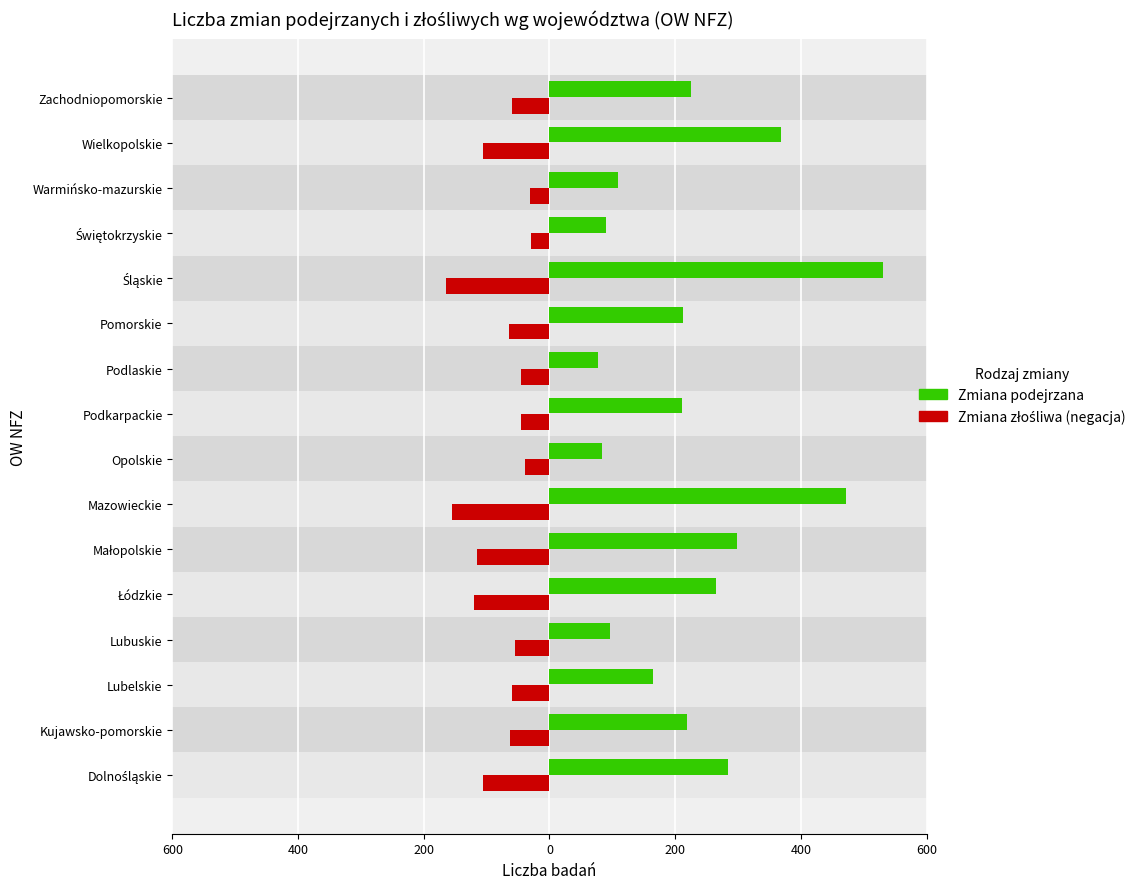

How many bars are there in each group?

2